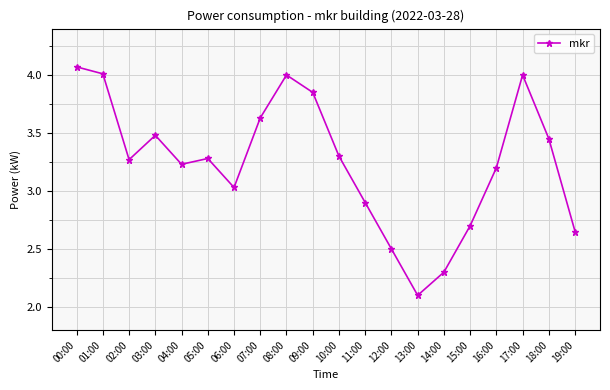

Which label corresponds to the smallest value in the chart?

13:00